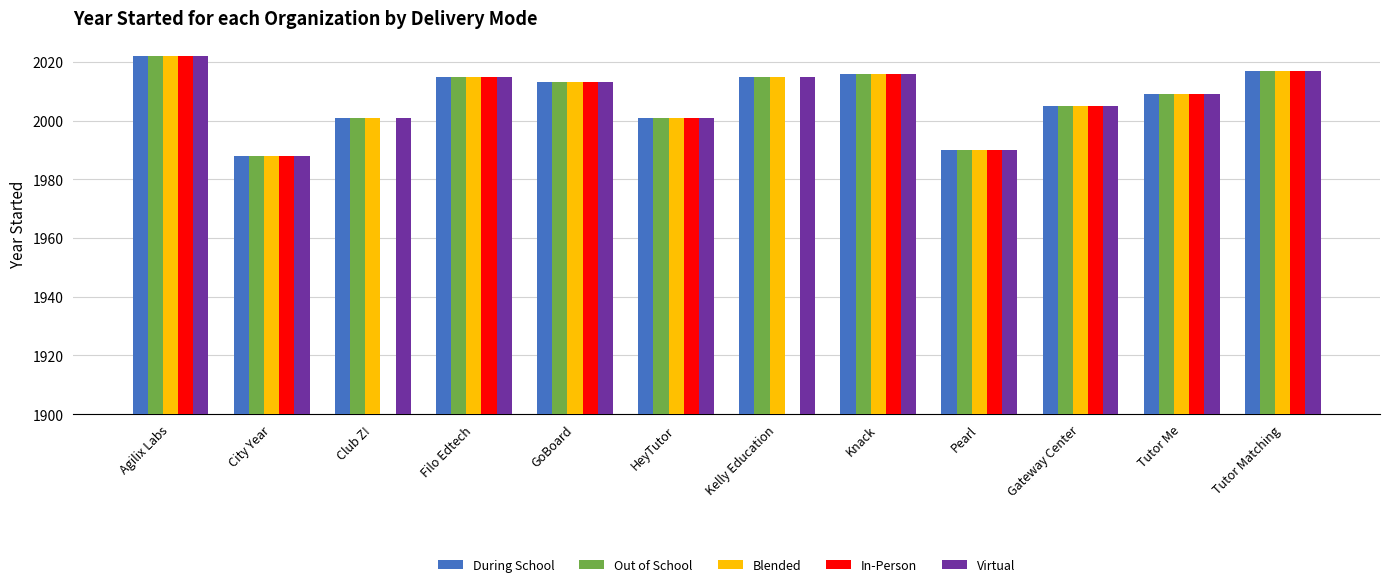

How many data points in Out of School are less than 2013?

6